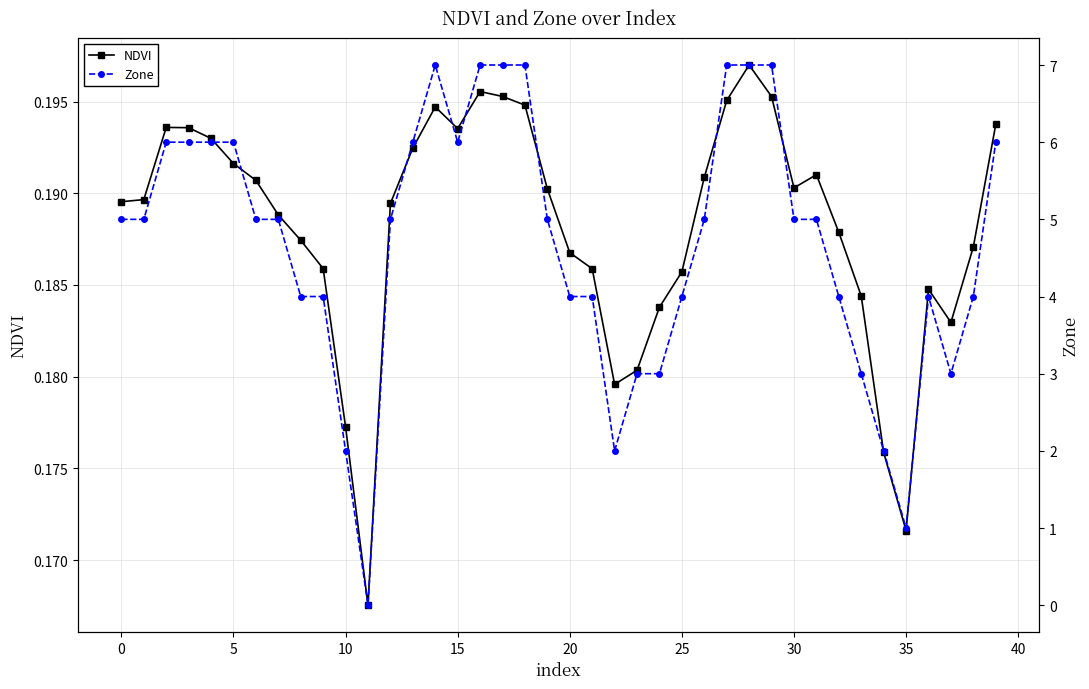

Is this an area chart (filled region under the line)?

No